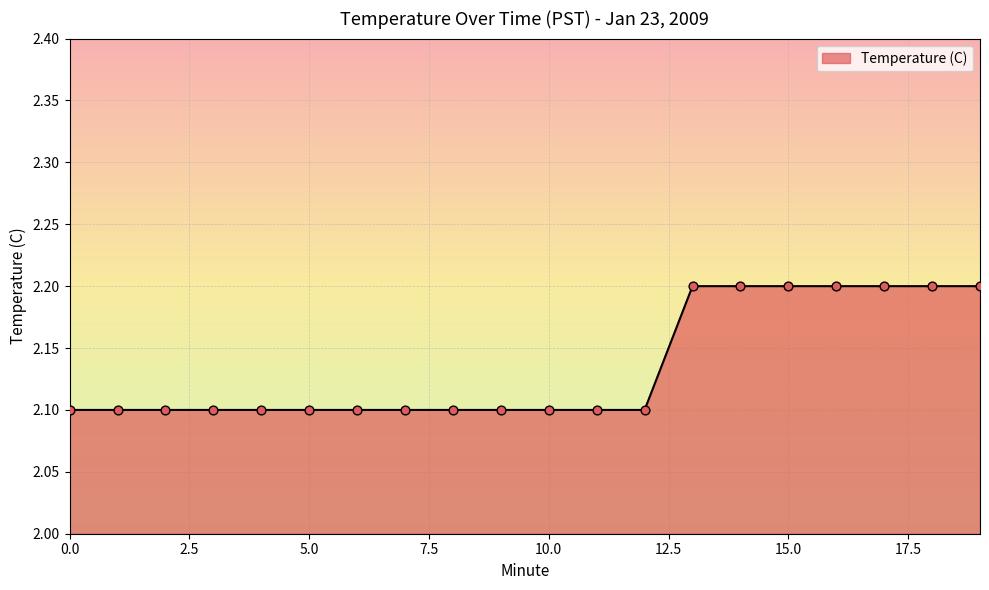

What is the maximum value shown in the chart?

2.2